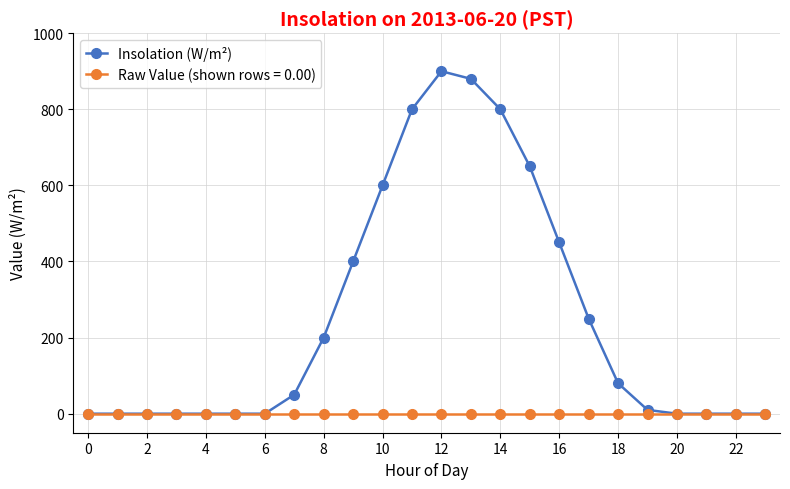

Rank the series by their average value, from lowest to highest.

Raw Value (shown rows = 0.00), Insolation (W/m²)